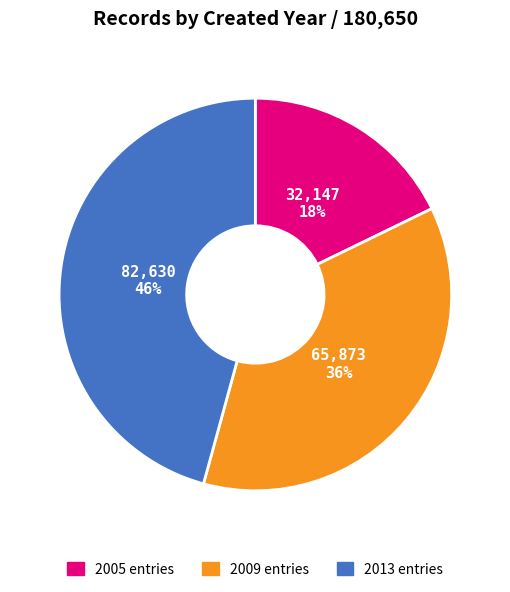

Is there a majority slice in this chart?

No